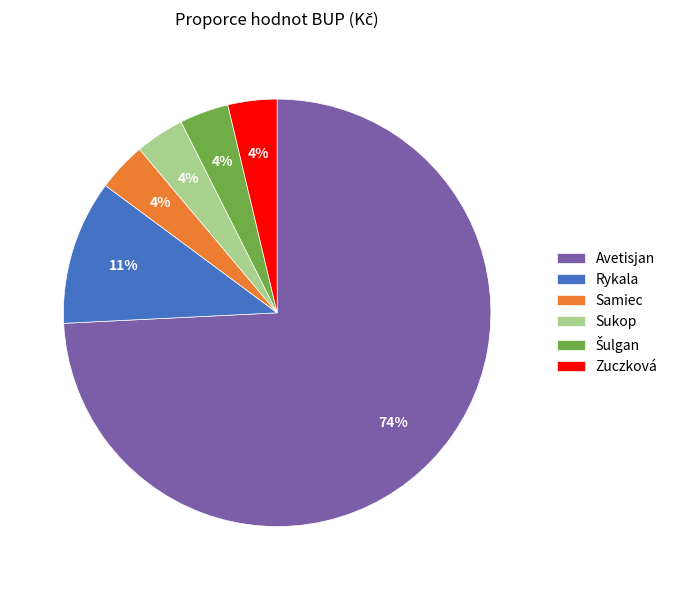

Do Rykala and Avetisjan together represent more than half of the pie?

Yes